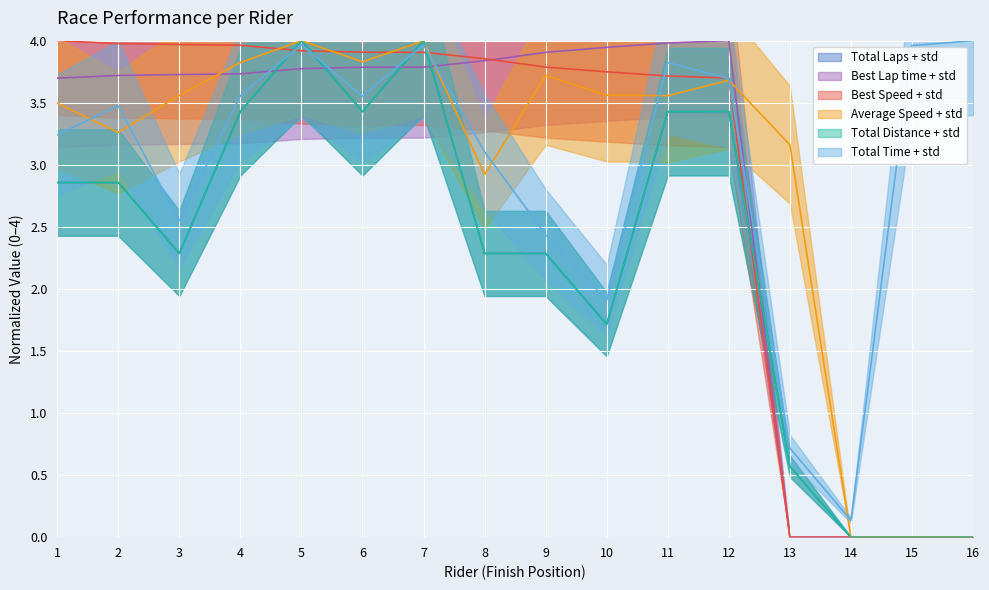

What is the sum of all Total Time values?

48.1